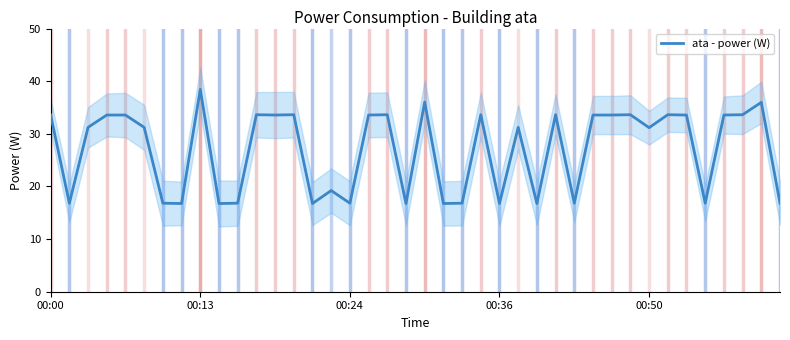

Does the chart have visible grid lines?

No